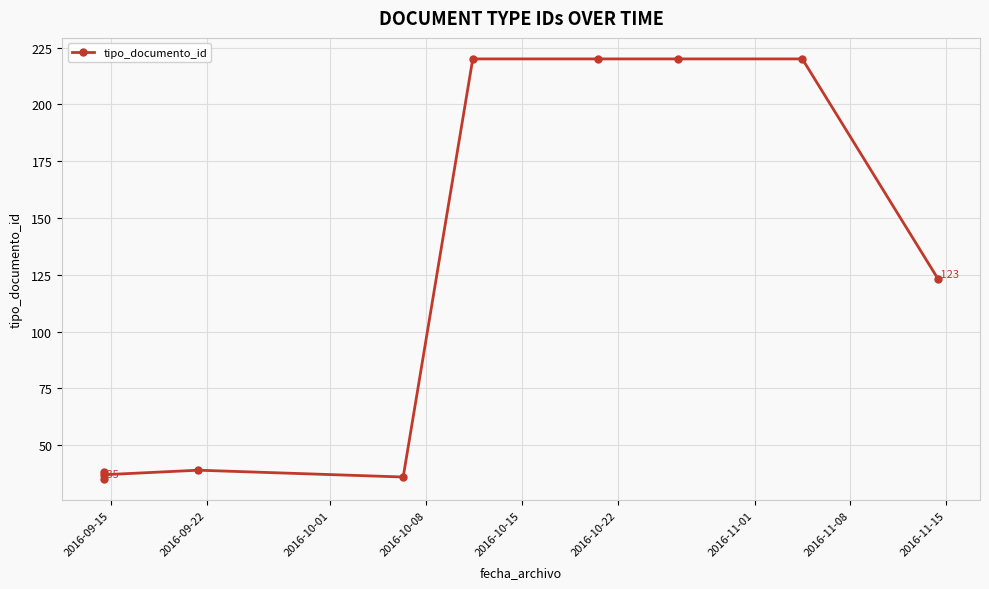

What is the value of the 4th point from the left?

39